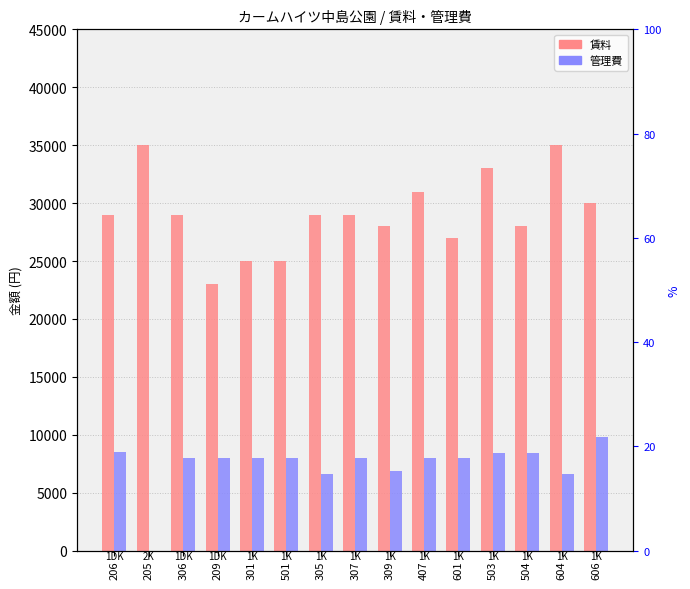

What is the difference between the second highest and second lowest values in the 管理費 series?

1900